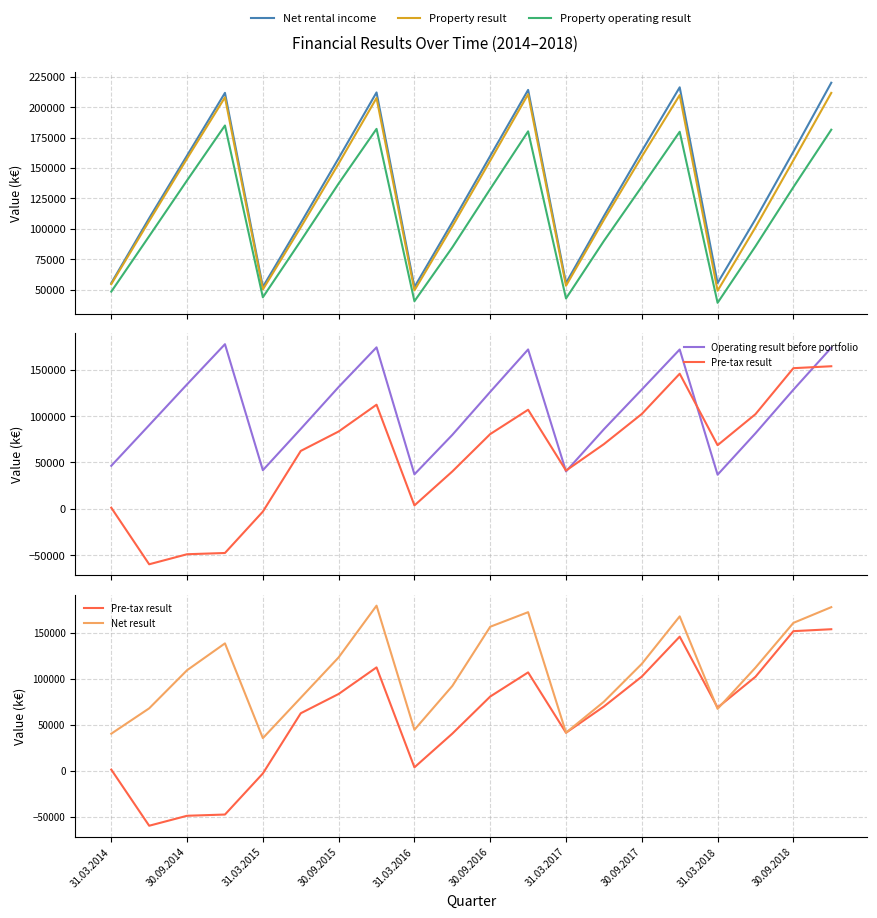

How many times do Operating result before portfolio and Net result cross each other?

3